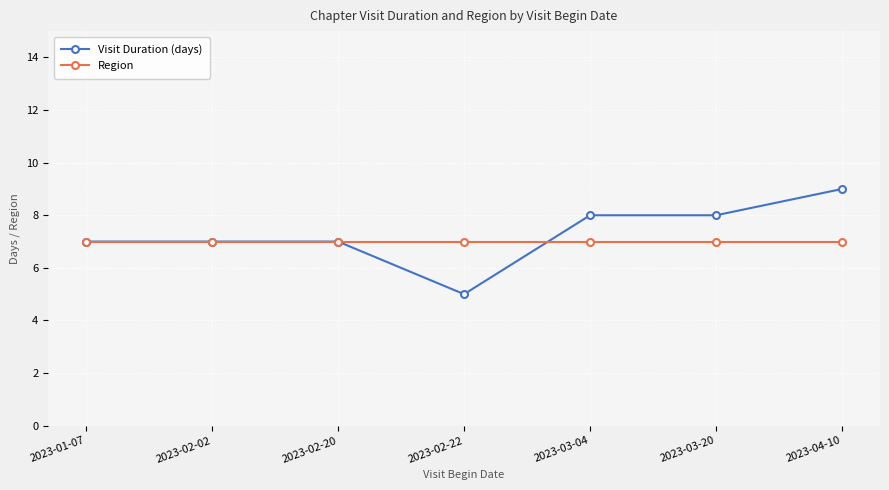

At how many categories does at least one series exceed 5?

7